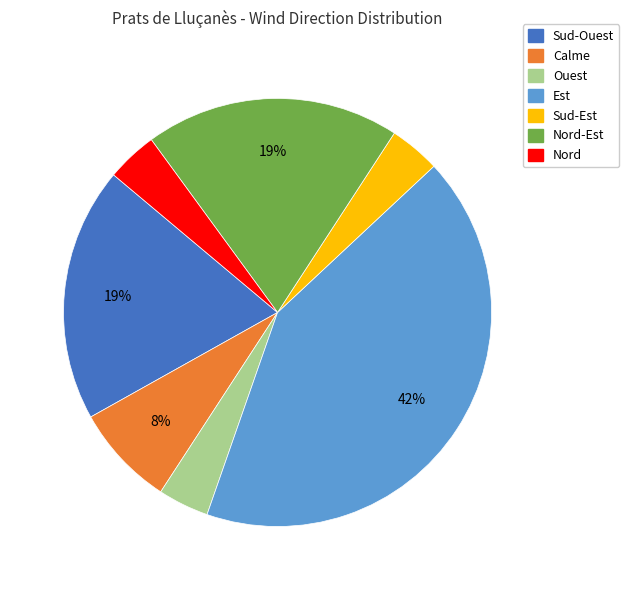

How many segments does this pie chart have?

7